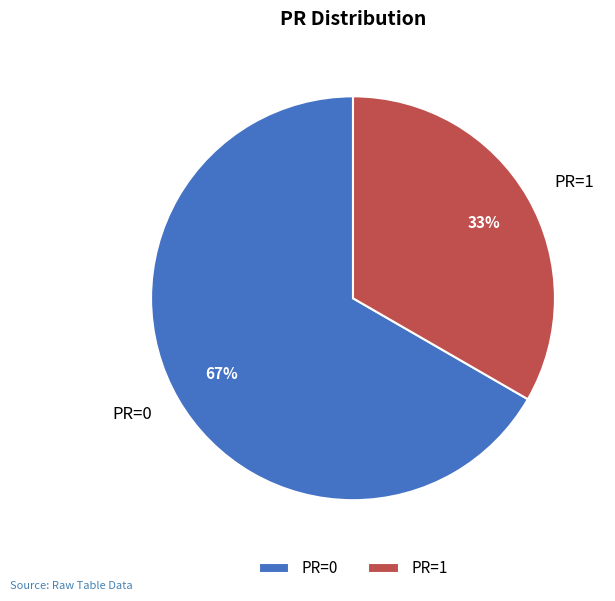

Is it true that PR=1 is 48% of the pie?

False